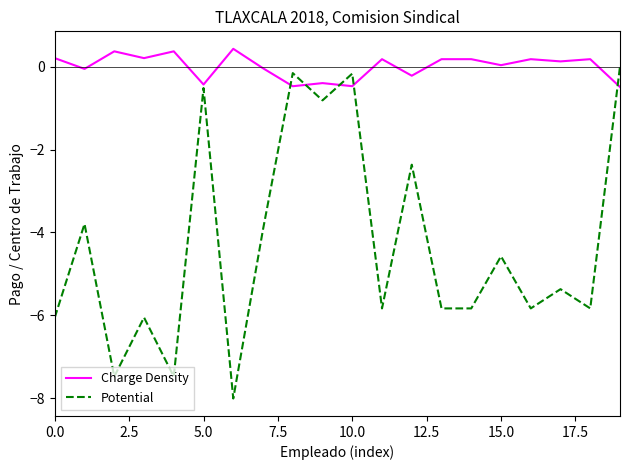

Which series has the largest total across all categories?

Charge Density